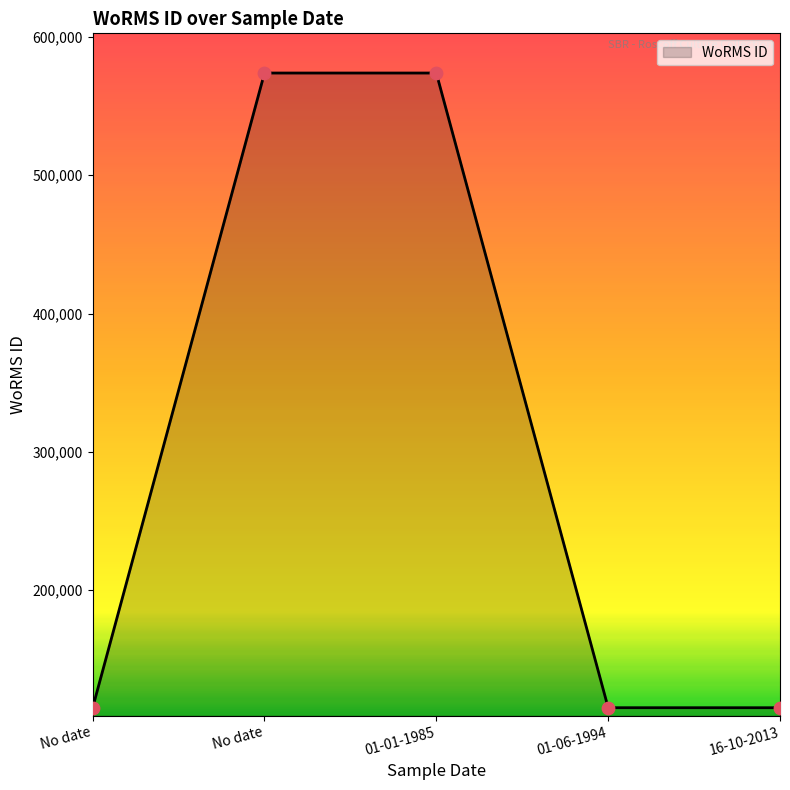

Approximately how many times larger is the value at No date compared to 16-10-2013?

5.0